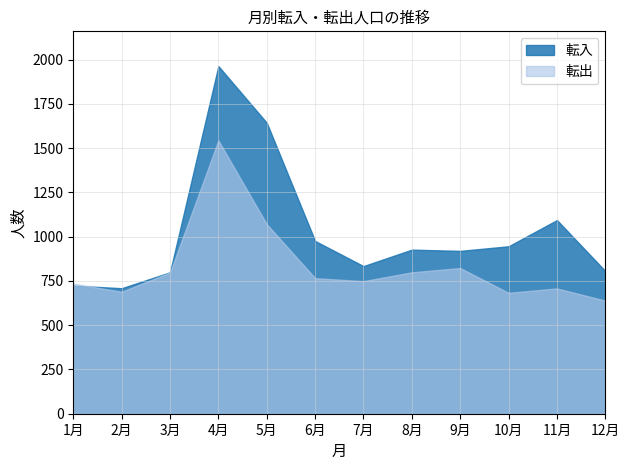

Where does the 転出 series first go above 766?

3月